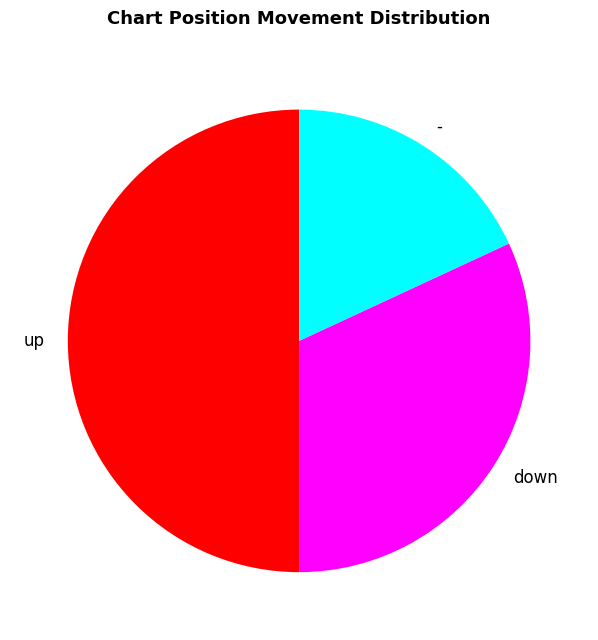

Is - the majority of the pie?

No